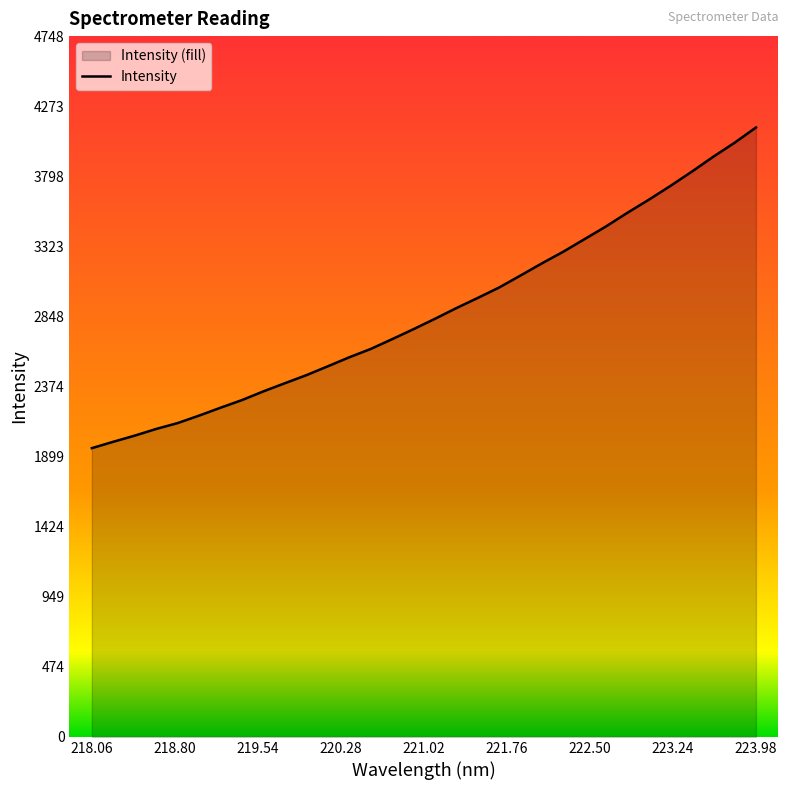

What is the difference between the maximum and minimum values?

2172.4